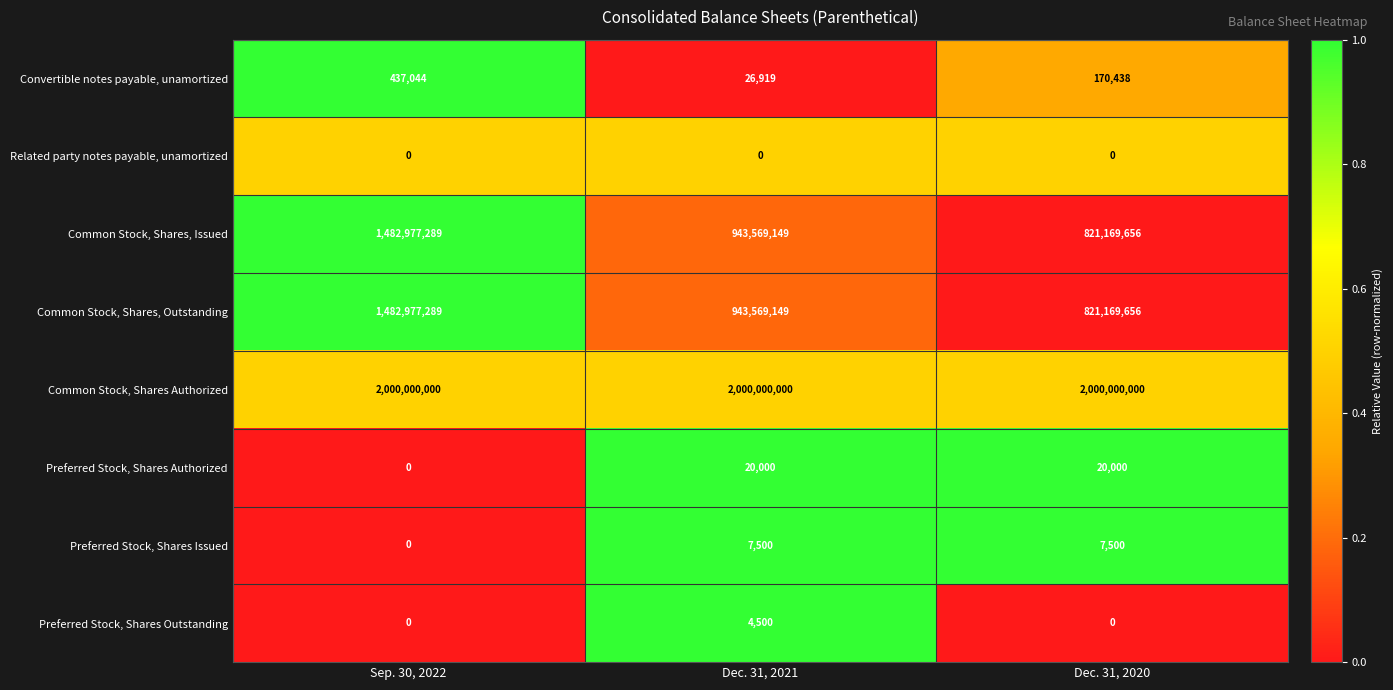

Rank the categories by Common Stock, Shares, Outstanding value from highest to lowest.

Sep. 30, 2022, Dec. 31, 2021, Dec. 31, 2020